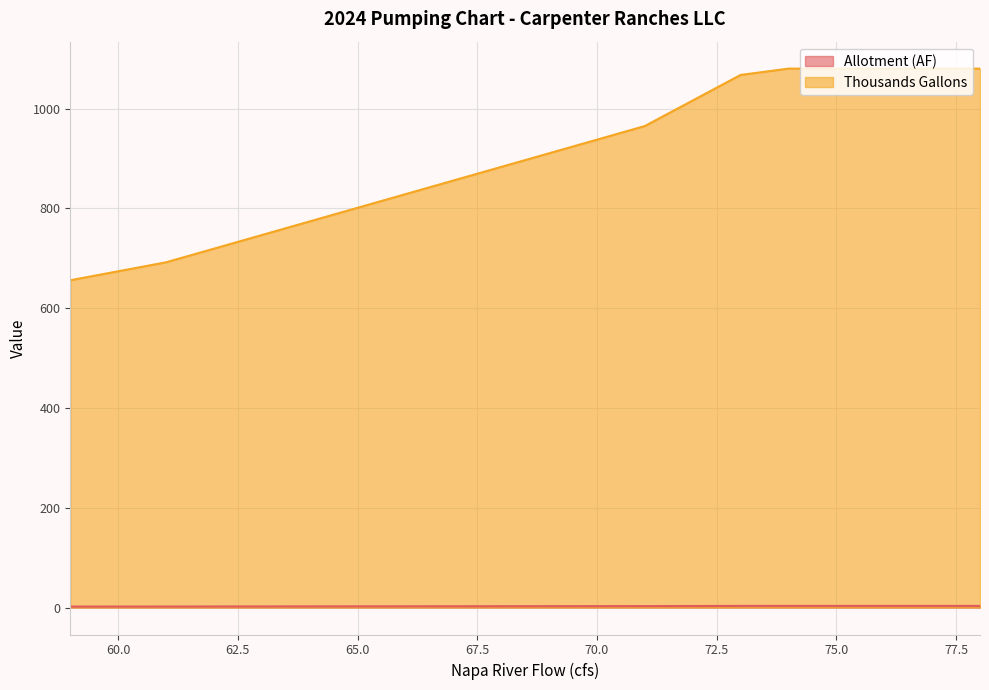

True or false: Thousands Gallons and Allotment (AF) cross at least once.

False